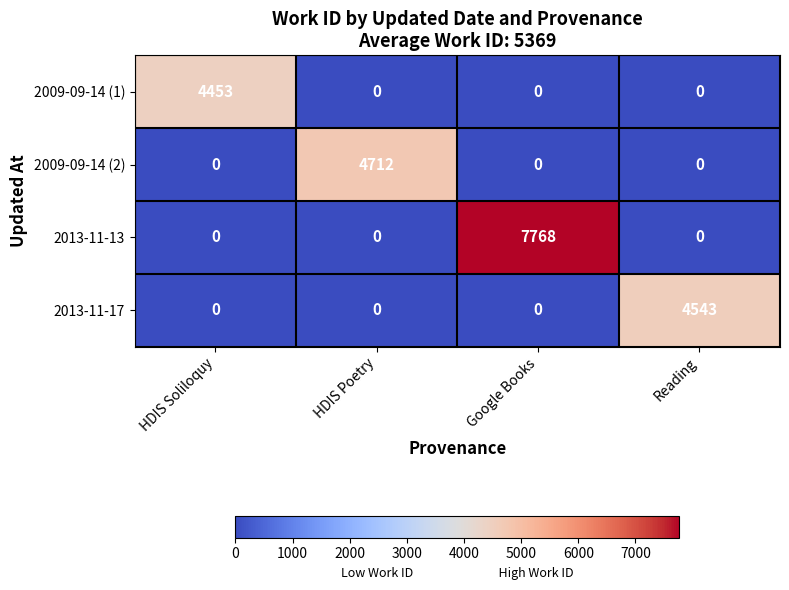

At which category is the sum across all series the highest?

Google Books